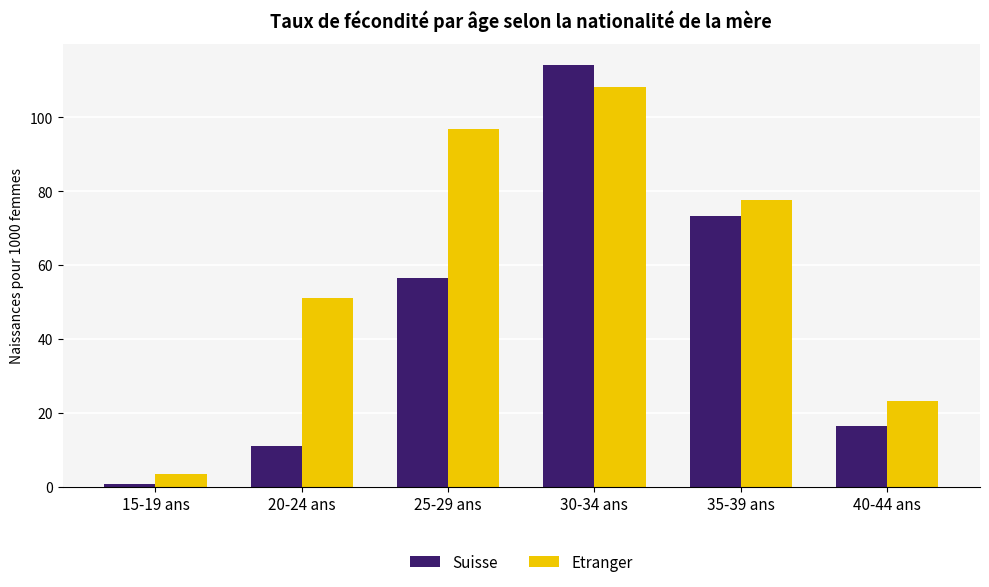

What are all the series names shown in the legend?

Suisse, Etranger